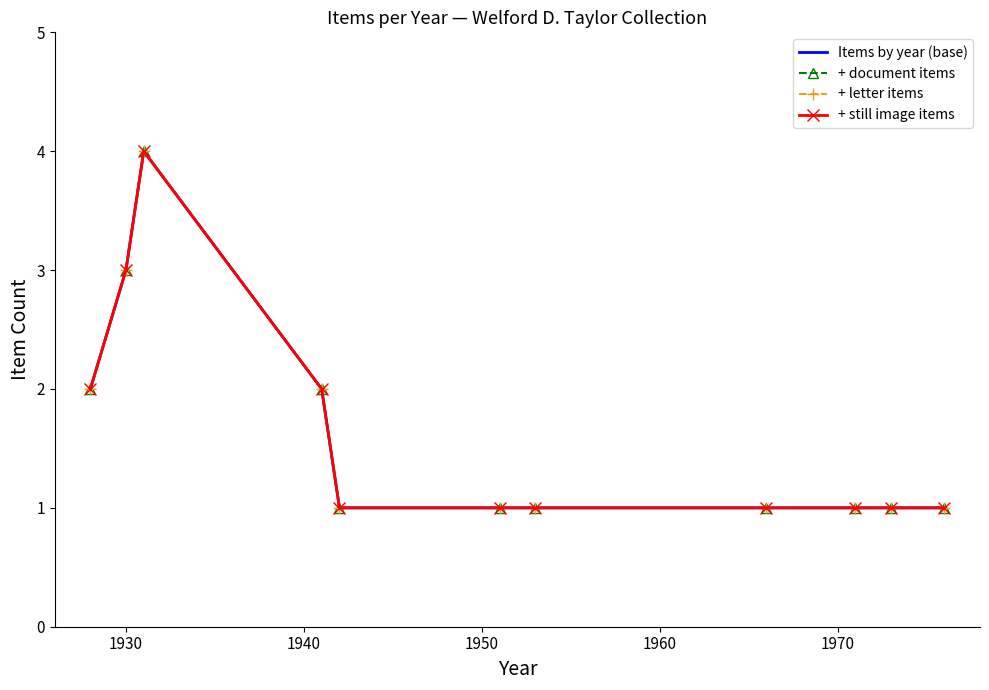

Which series has the widest spread of values?

Items by year (base)